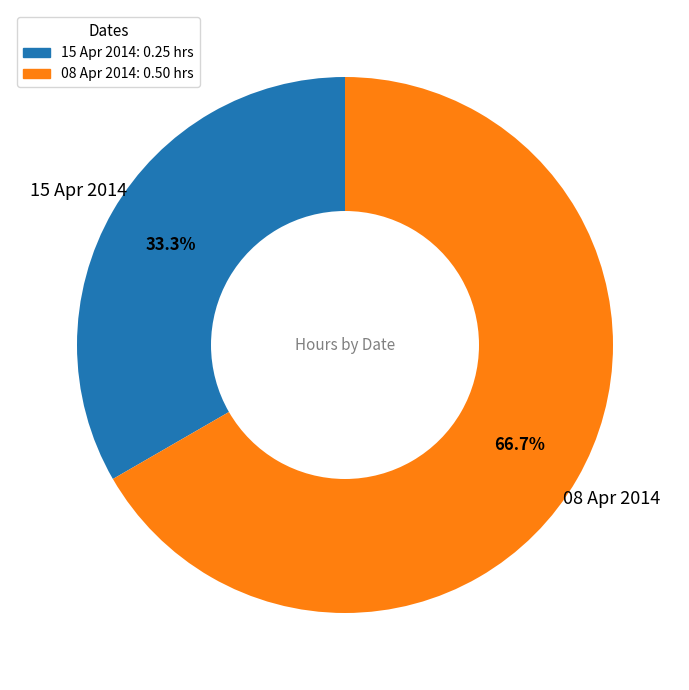

Which has a higher value, 15 Apr 2014 or 08 Apr 2014?

08 Apr 2014